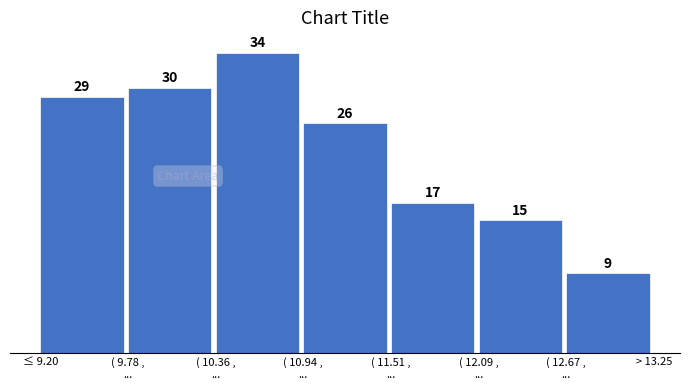

Reading right to left, extract all data points from this chart.

9	15	17	26	34	30	29